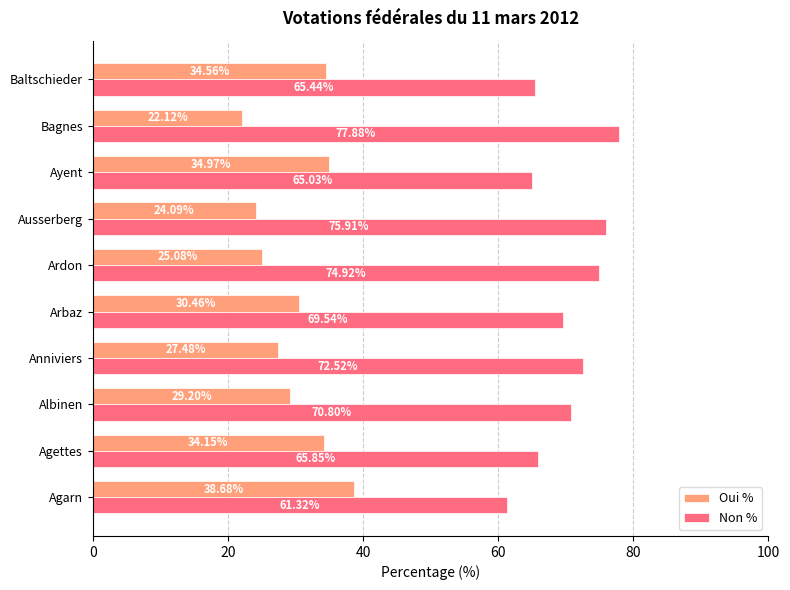

What is the spread (max minus min) of values at Anniviers?

45.0